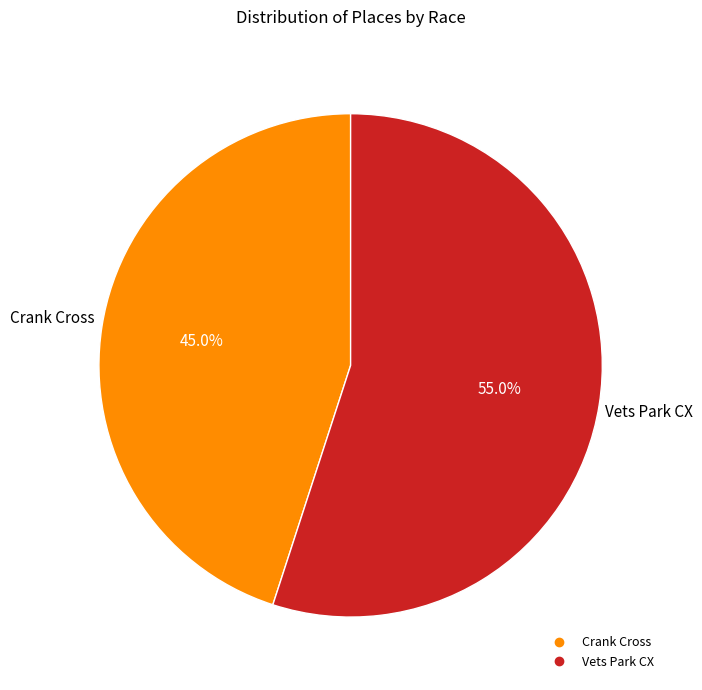

Between Vets Park CX and Crank Cross, which is larger?

Vets Park CX